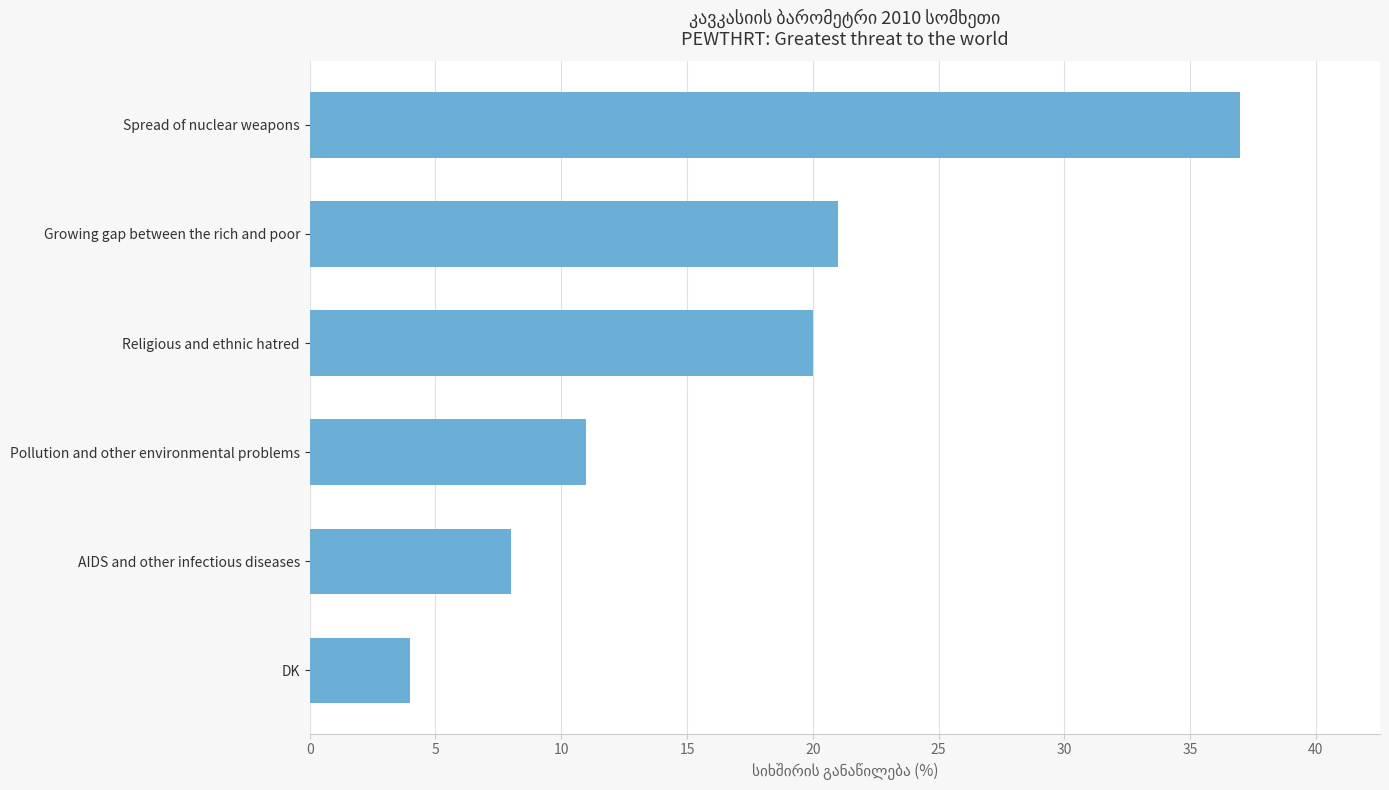

Reading top to bottom, transcribe all the data shown in this chart.

37	21	20	11	8	4